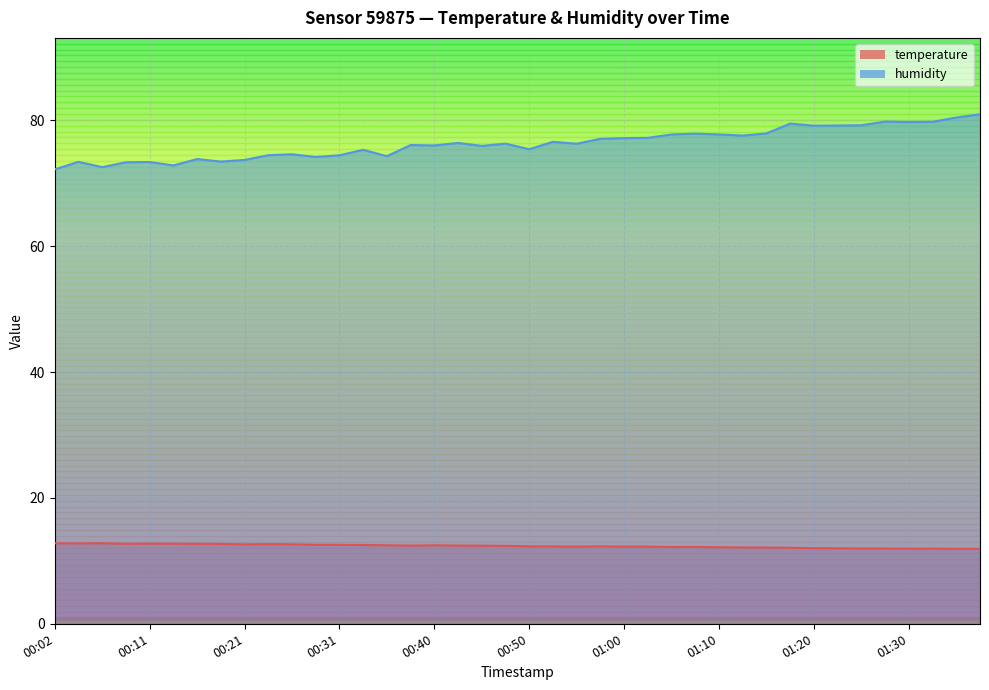

Reading right to left, transcribe all the data shown in this chart.

temperature: 01:37=11.9	01:35=11.9	01:32=11.9	01:30=11.9	01:27=11.9	01:25=12.0	01:22=12.0	01:20=12.0	01:17=12.1	01:15=12.1	01:12=12.1	01:10=12.2	01:07=12.2	01:05=12.2	01:02=12.3	01:00=12.3	00:57=12.3	00:55=12.3	00:53=12.3	00:50=12.3	00:48=12.4	00:45=12.4	00:43=12.4	00:40=12.5	00:38=12.4	00:36=12.5	00:33=12.5	00:31=12.5	00:28=12.6	00:26=12.6	00:23=12.7	00:21=12.6	00:19=12.7	00:16=12.7	00:14=12.7	00:11=12.7	00:09=12.7	00:06=12.8	00:04=12.8	00:02=12.8
humidity: 01:37=81.0	01:35=80.4	01:32=79.8	01:30=79.7	01:27=79.8	01:25=79.2	01:22=79.2	01:20=79.1	01:17=79.5	01:15=77.9	01:12=77.6	01:10=77.8	01:07=77.9	01:05=77.8	01:02=77.2	01:00=77.2	00:57=77.1	00:55=76.3	00:53=76.6	00:50=75.4	00:48=76.3	00:45=75.9	00:43=76.4	00:40=76.0	00:38=76.1	00:36=74.3	00:33=75.3	00:31=74.4	00:28=74.2	00:26=74.6	00:23=74.5	00:21=73.7	00:19=73.4	00:16=73.8	00:14=72.8	00:11=73.4	00:09=73.3	00:06=72.6	00:04=73.4	00:02=72.2